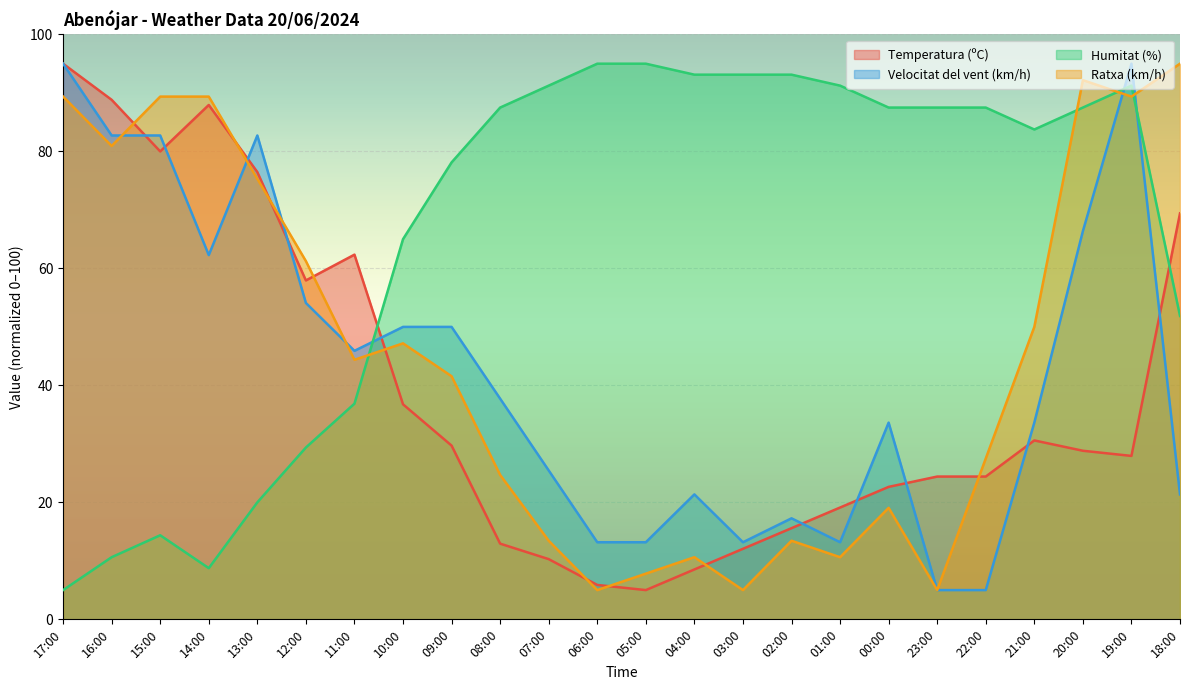

Where is Velocitat del vent (km/h) nearest to the value 50?

10:00